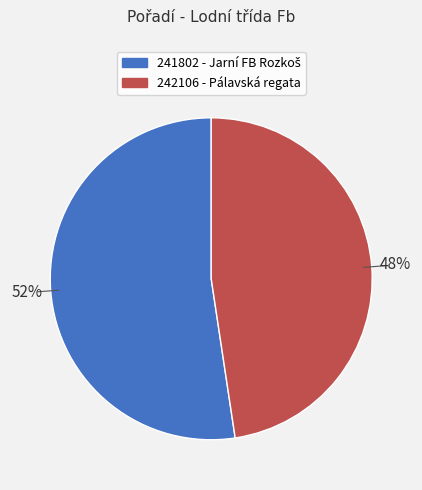

Approximately how many times larger is the value at 242106 compared to 241802?

0.9